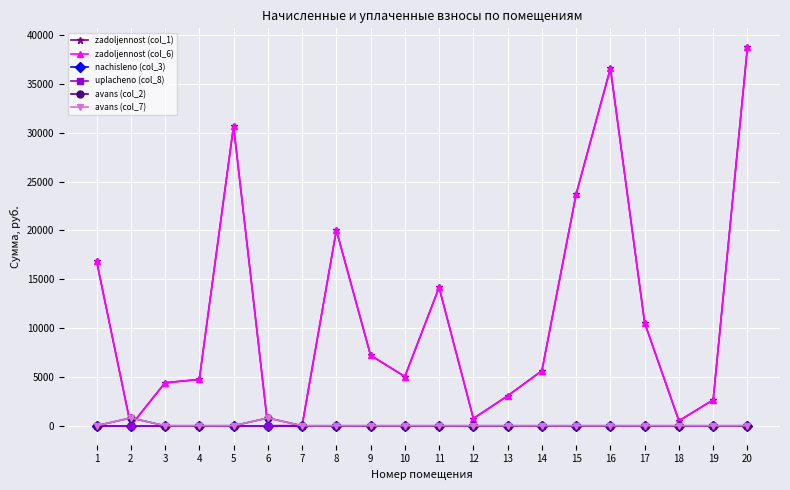

Reading right to left, extract all data points from this chart.

zadoljennost (col_1): 38770.3	2652.5	497.4	10533.5	36610.5	23728.4	5629.3	3058.9	735.0	14168.6	5034.7	7214.9	20030.3	0.0	0.0	30690.7	4741.2	4403.2	0.0	16897.3
zadoljennost (col_6): 38770.3	2652.5	497.4	10533.5	36610.5	23728.4	5629.3	3058.9	735.0	14168.6	5034.7	7214.9	20030.3	0.0	0.0	30690.7	4741.2	4403.2	0.0	16897.3
nachisleno (col_3): 0.0	0.0	0.0	0.0	0.0	0.0	0.0	0.0	0.0	0.0	0.0	0.0	0.0	0.0	0.0	0.0	0.0	0.0	0.0	0.0
uplacheno (col_8): 0.0	0.0	0.0	0.0	0.0	0.0	0.0	0.0	0.0	0.0	0.0	0.0	0.0	0.0	0.0	0.0	0.0	0.0	0.0	0.0
avans (col_2): 0.0	0.0	0.0	0.0	0.0	0.0	0.0	0.0	0.0	0.0	0.0	0.0	0.0	0.0	794.4	0.0	0.0	0.0	801.2	0.0
avans (col_7): 0.0	0.0	0.0	0.0	0.0	0.0	0.0	0.0	0.0	0.0	0.0	0.0	0.0	0.0	794.4	0.0	0.0	0.0	801.2	0.0